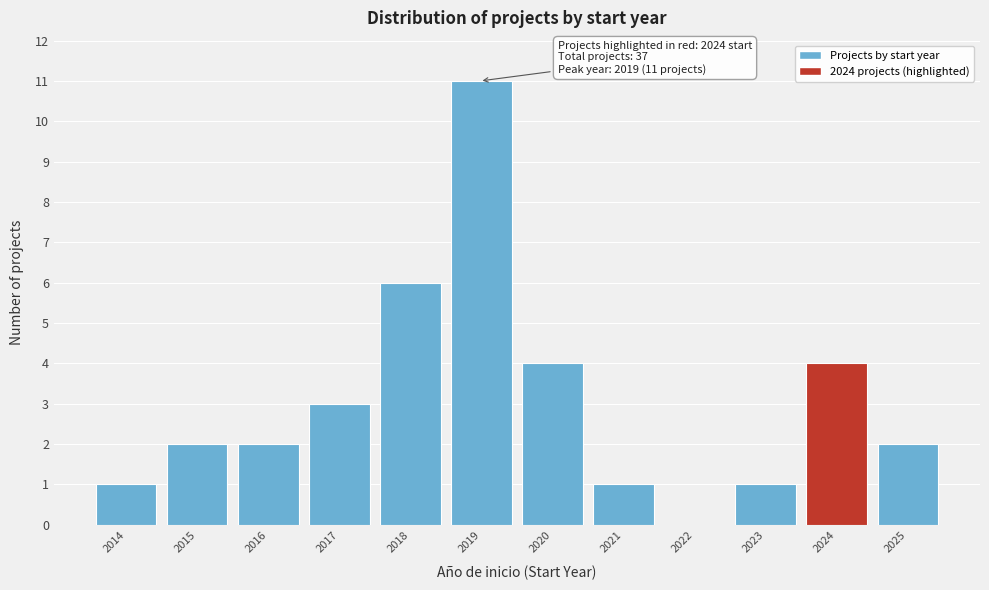

Reading right to left, what are all the values shown in this chart?

2025=2	2024=4	2023=1	2022=0	2021=1	2020=4	2019=11	2018=6	2017=3	2016=2	2015=2	2014=1